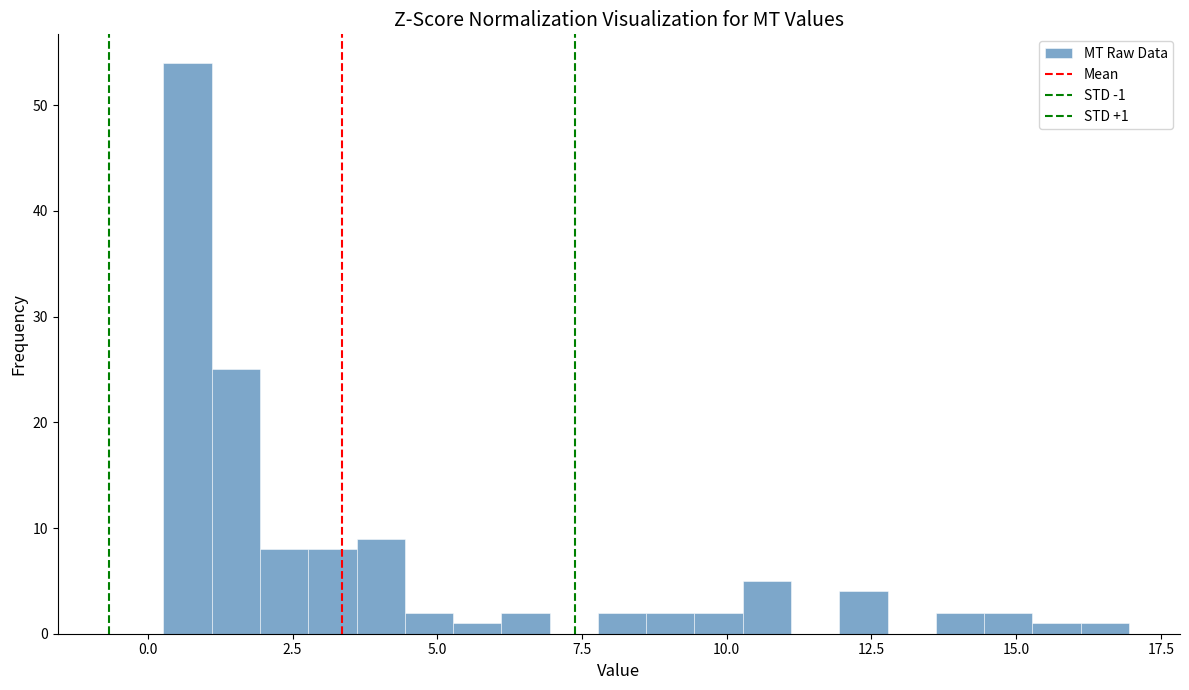

Read against the x-axis, roughly where is the centre of the tallest bar?

0.5